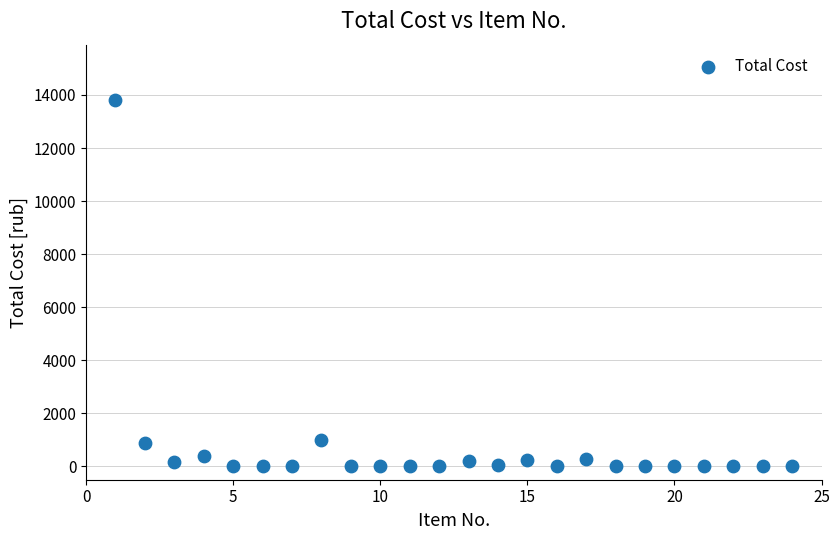

What is the range of X values (max minus min)?

23.0